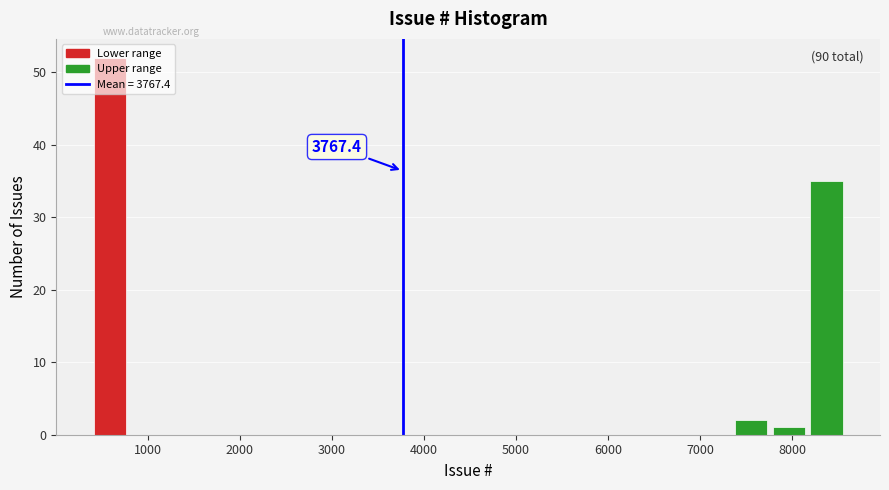

Which range on the x-axis has the tallest bar?

400 to 800